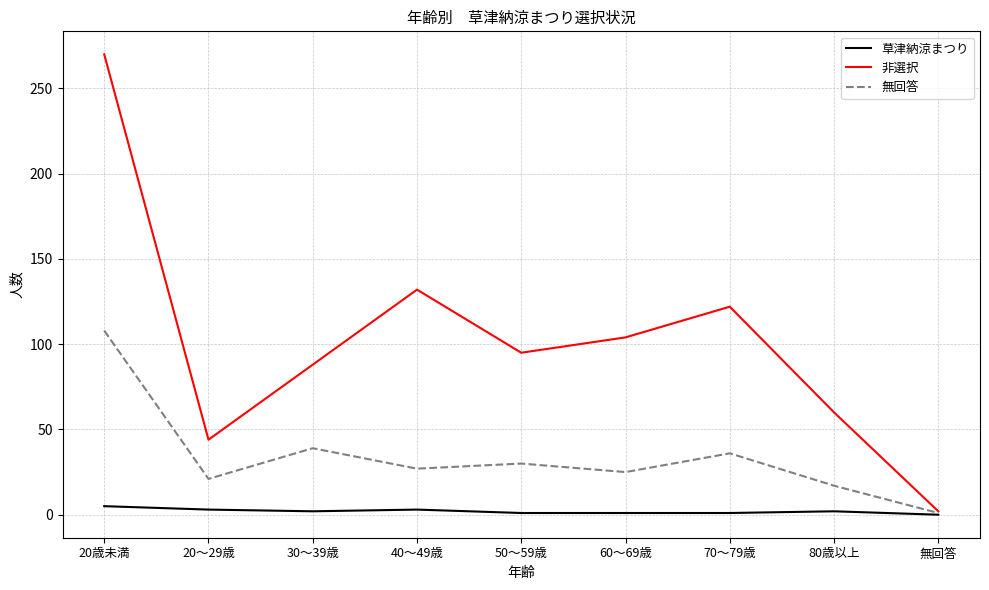

Which series has the largest total across all categories?

非選択